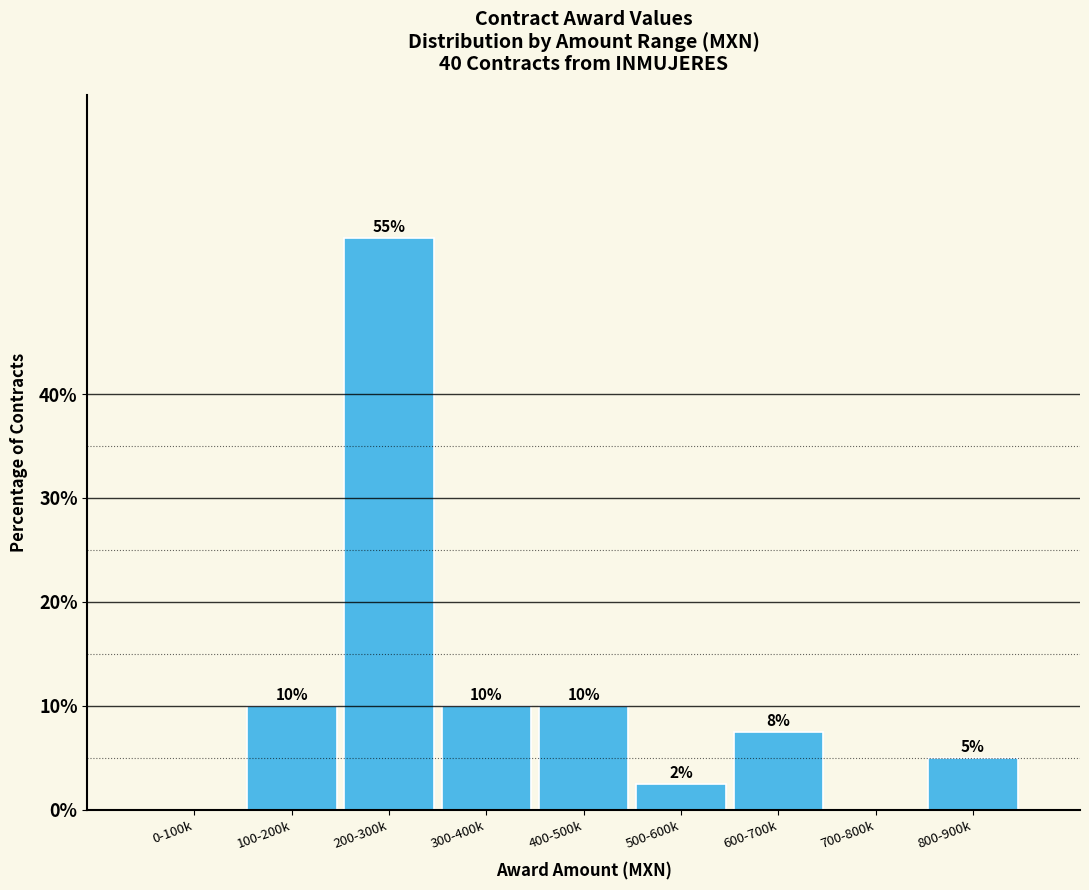

What is the sum of the values at 700-800k and 800-900k?

5.0